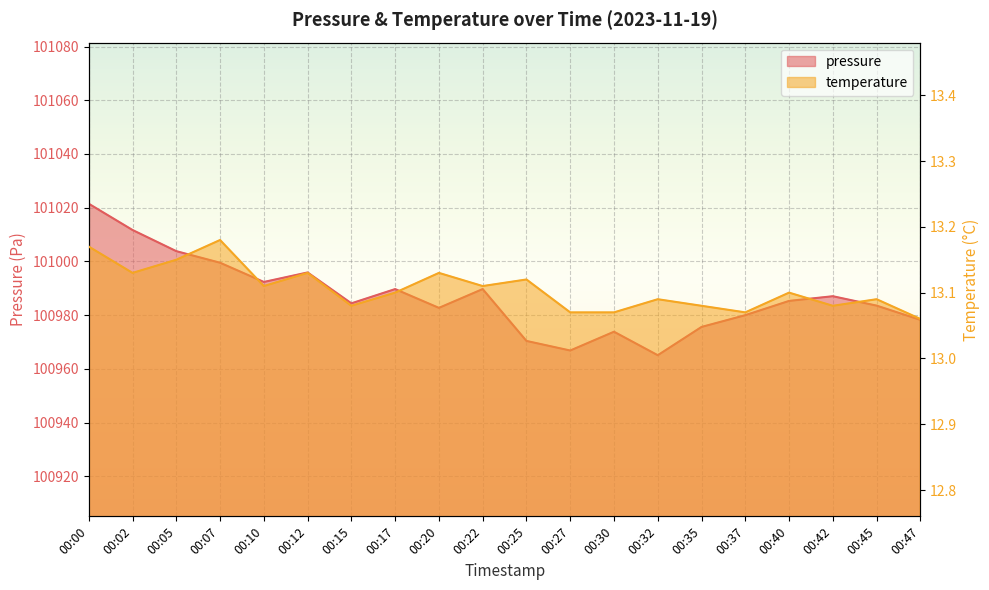

Where is the first local minimum for pressure?

00:10